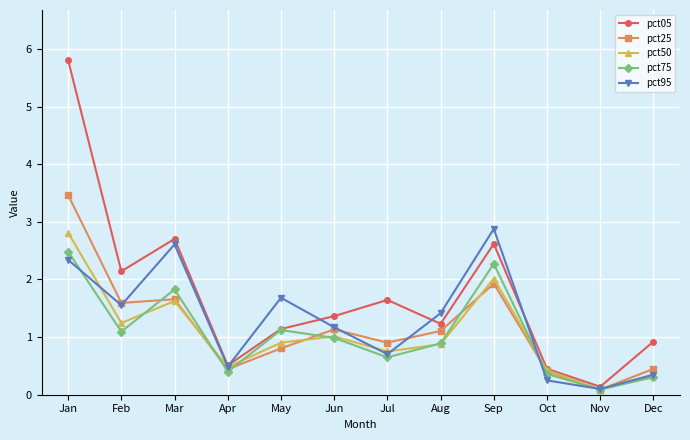

How many data points in pct25 are above 1?

6